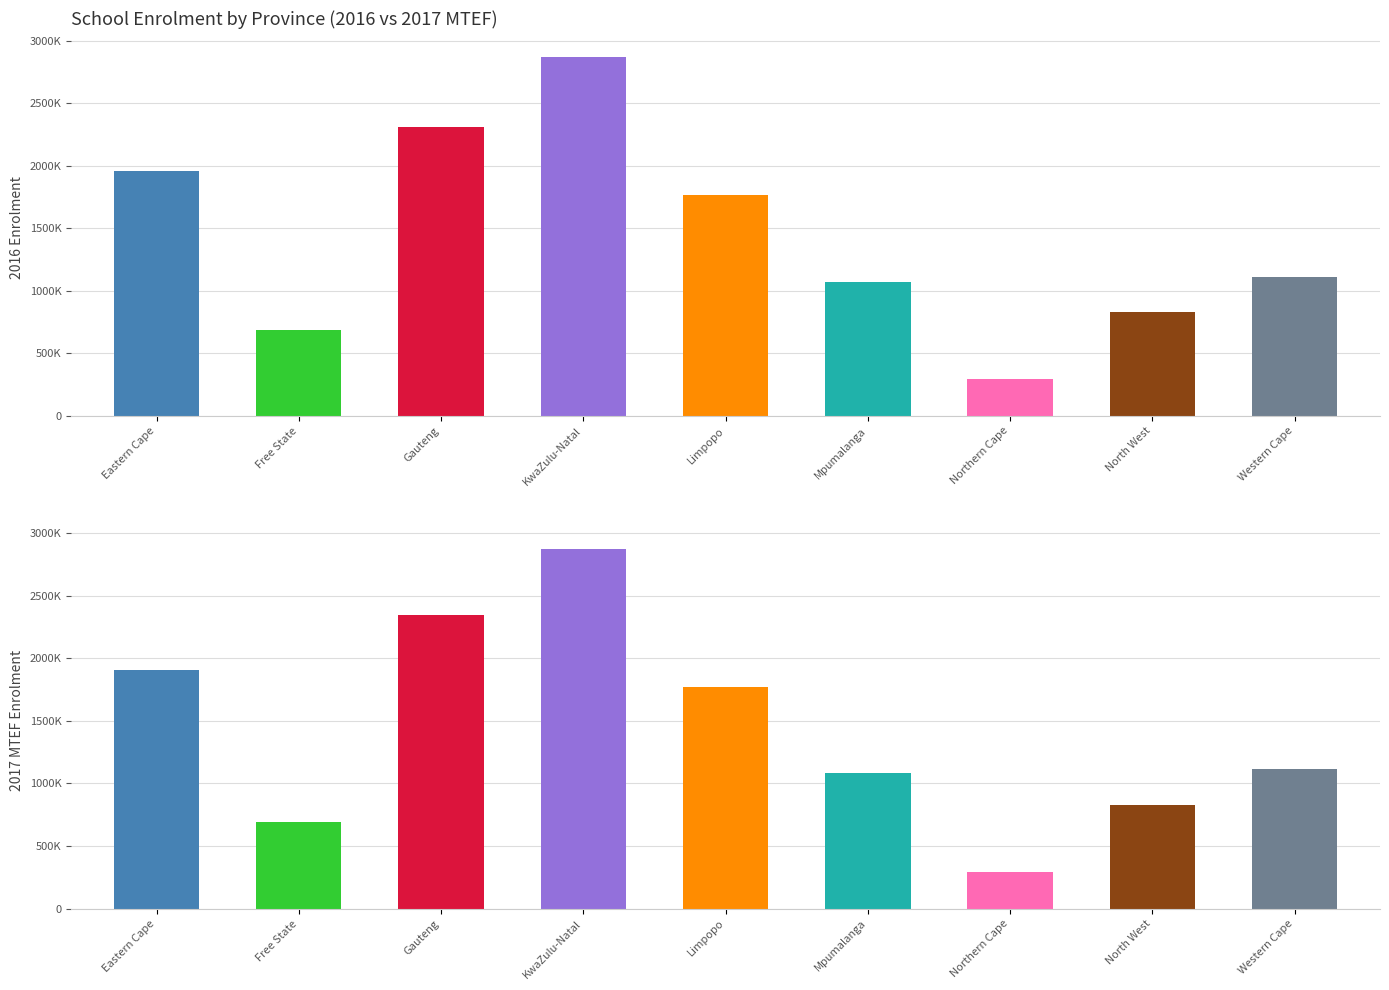

What is the total value across all series at Limpopo?

3532676.3